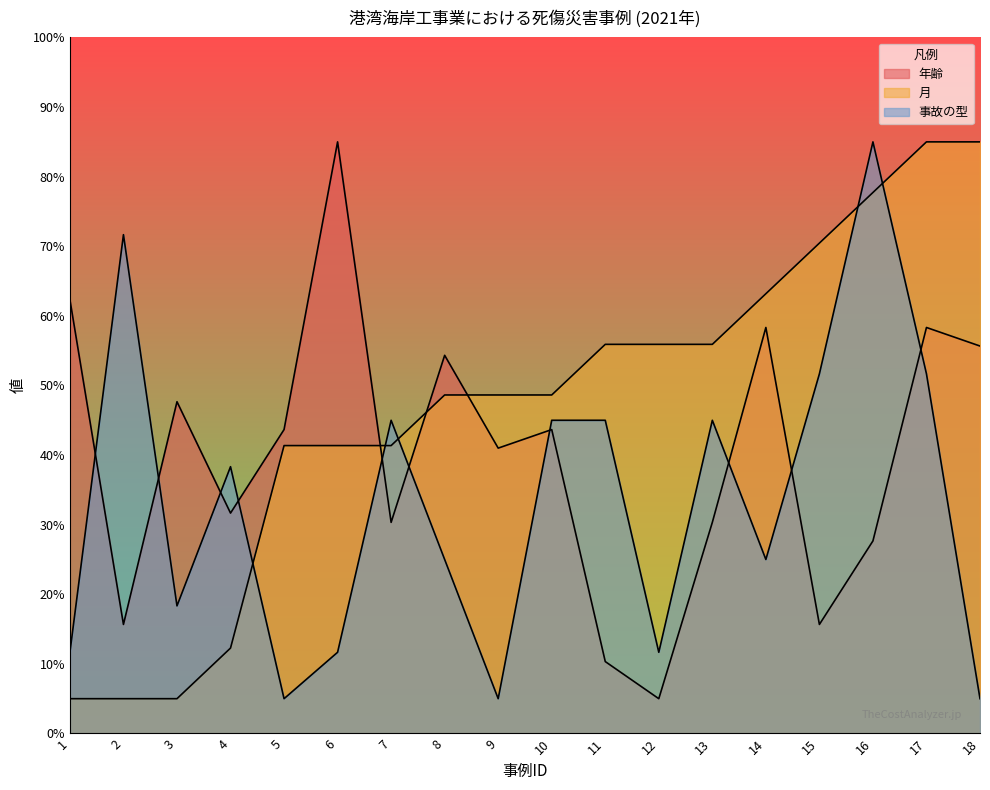

What is the value of the 事故の型 point at the 8th from the left?

25.0